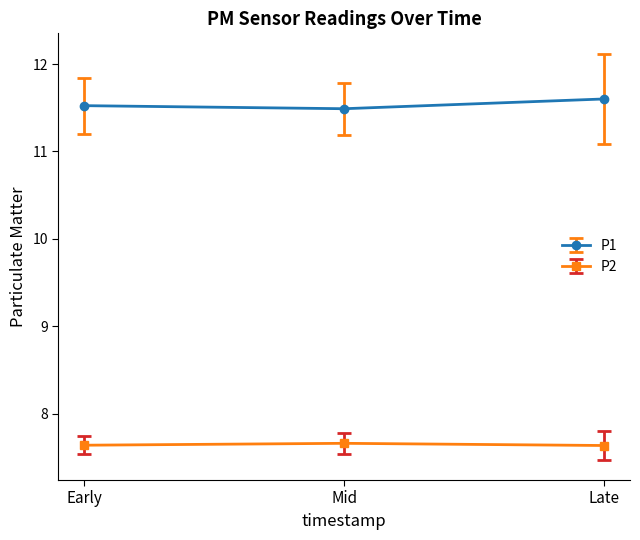

What is the maximum value shown in the chart?

11.6